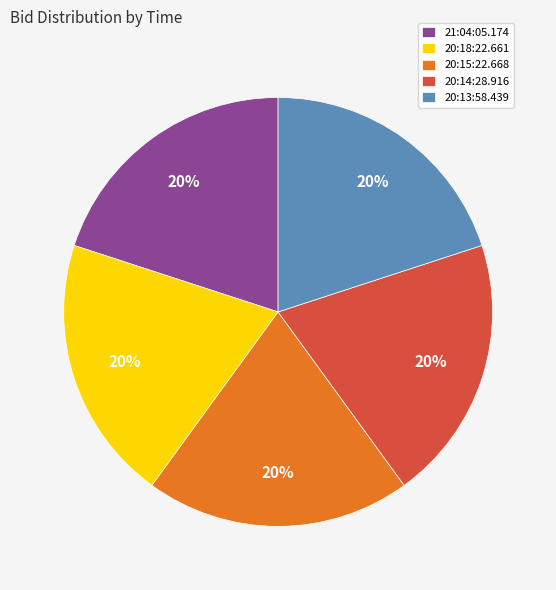

True or false: 21:04:05.174 accounts for 25% of the total.

False